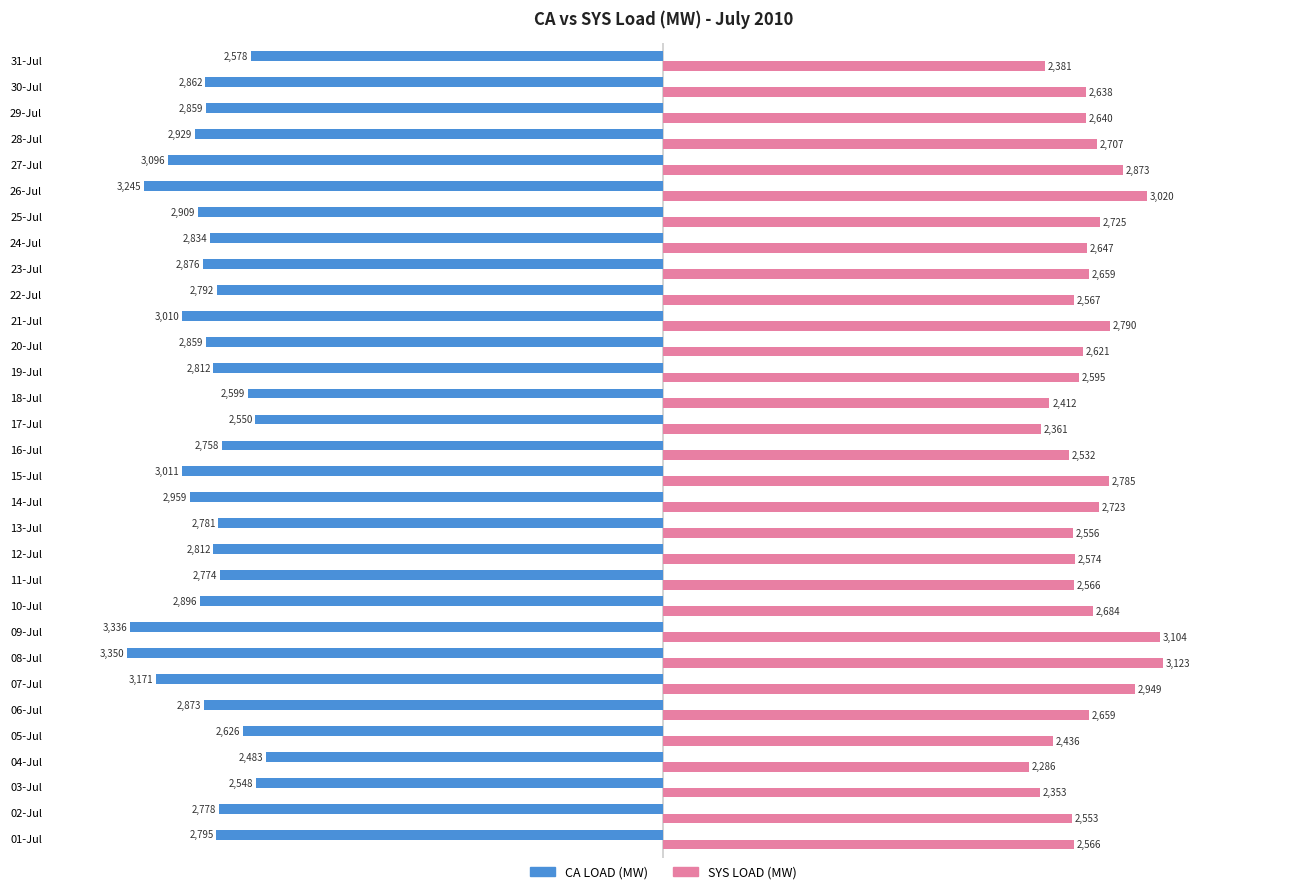

What are all the series names shown in the legend?

CA LOAD (MW), SYS LOAD (MW)